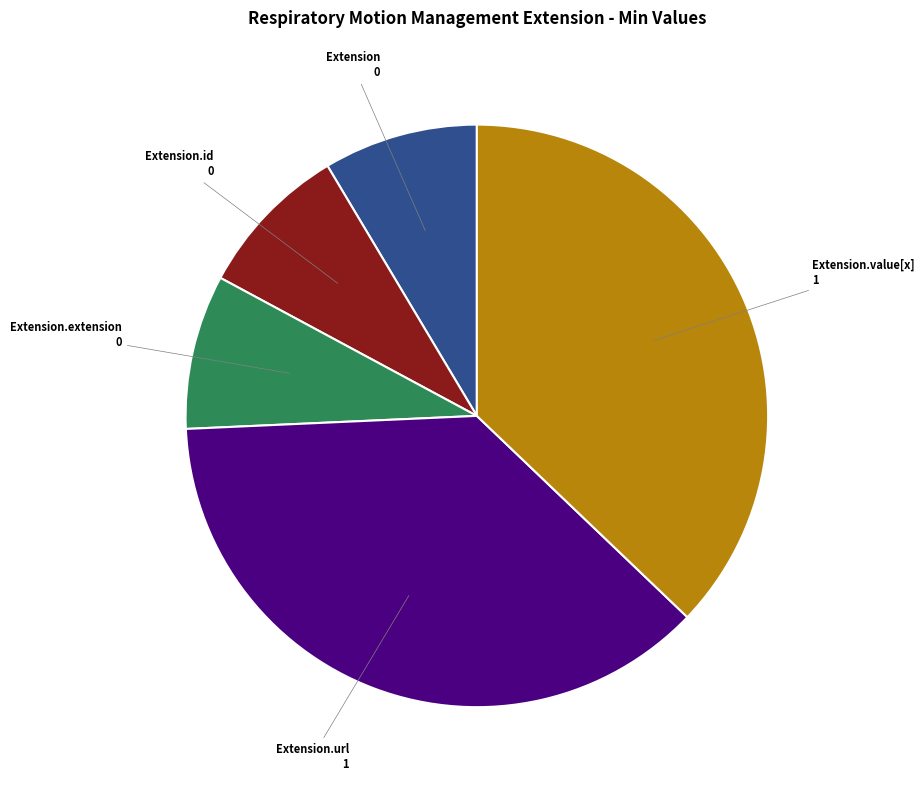

Is there any slice that represents more than half of the pie?

No